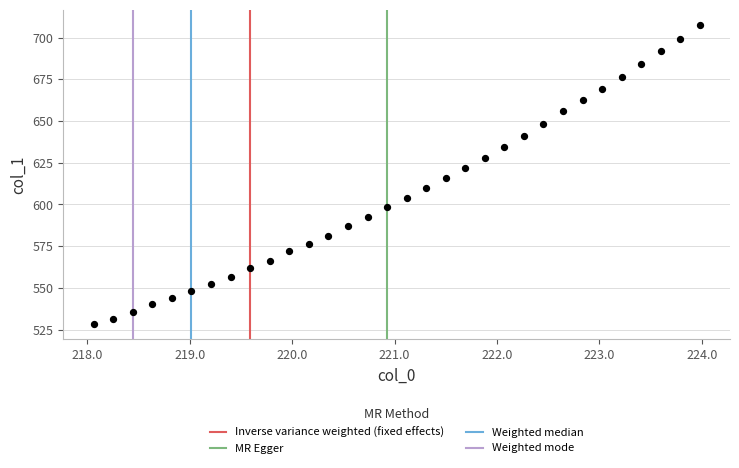

What is the range of X values (max minus min)?

5.9